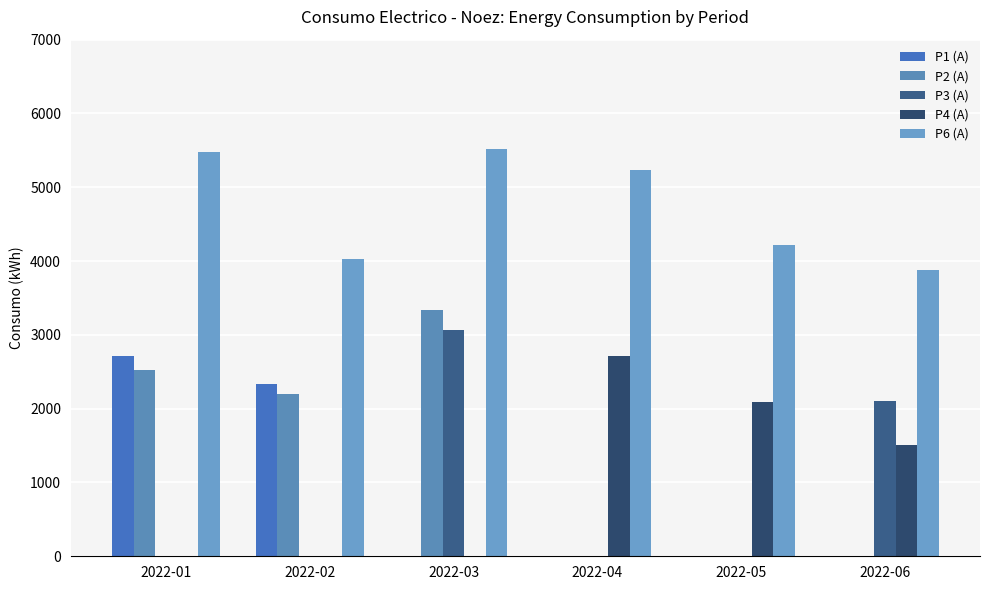

Count the number of categories in the chart.

6